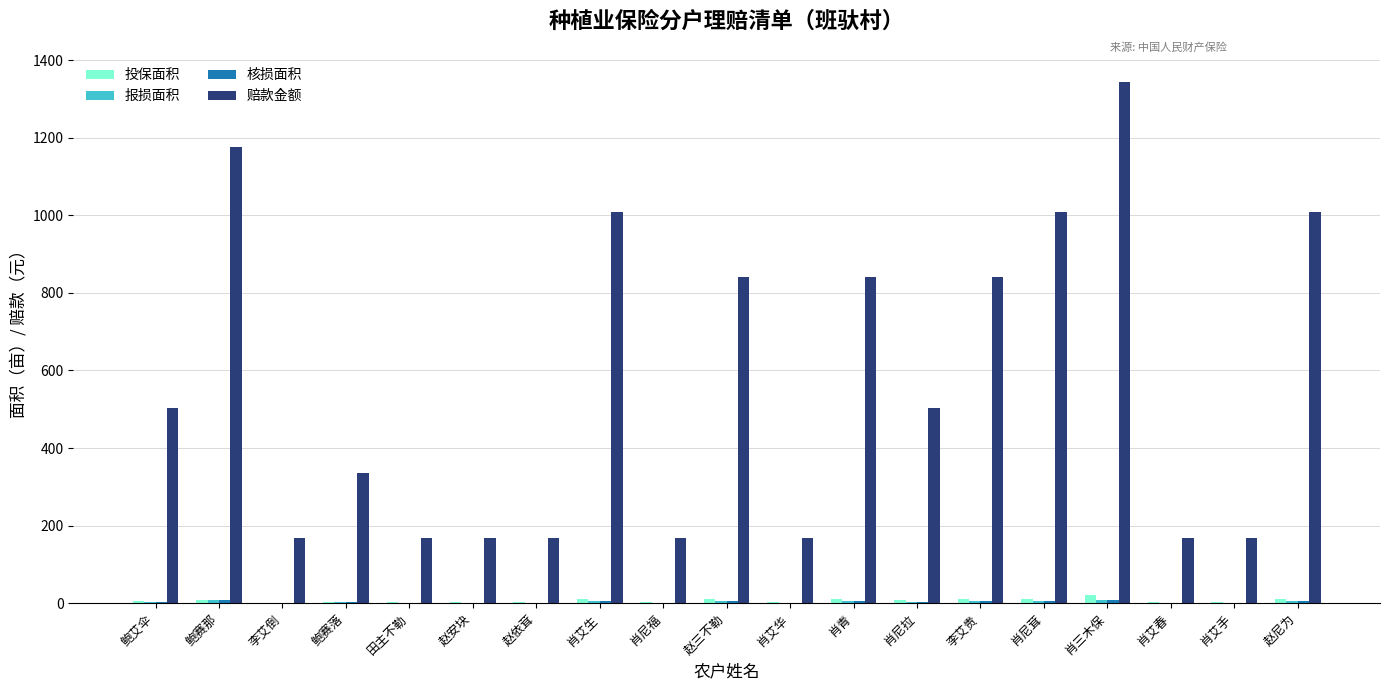

Between 肖艾生 and 肖尼拉, which series saw the biggest shift?

赔款金额